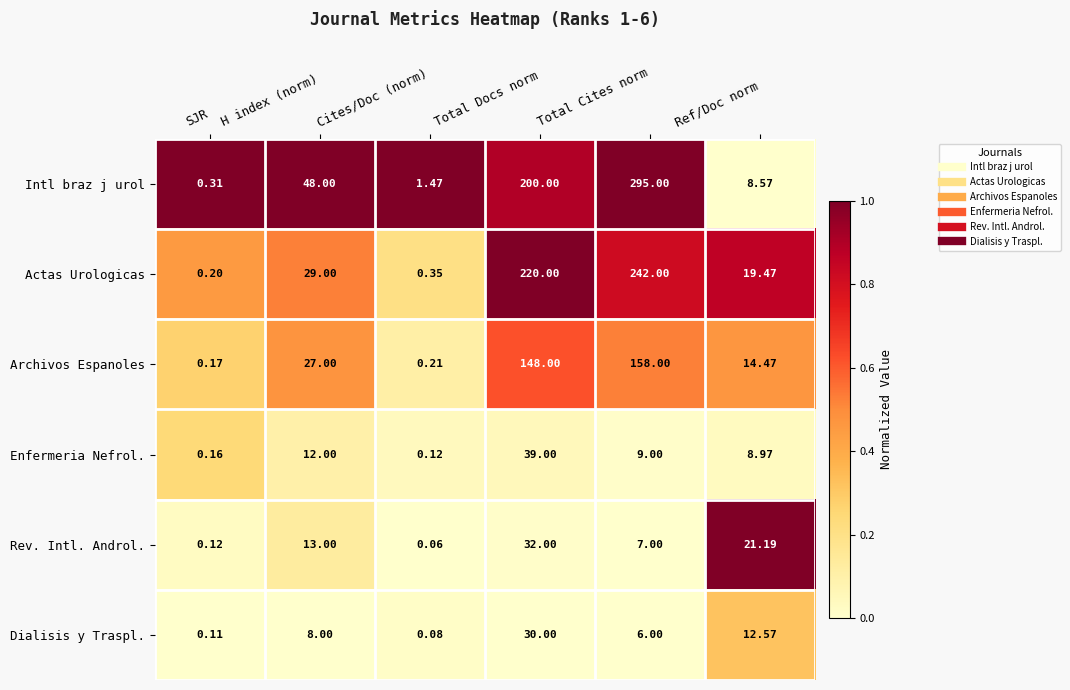

Which series has the largest total across all categories?

Intl braz j urol